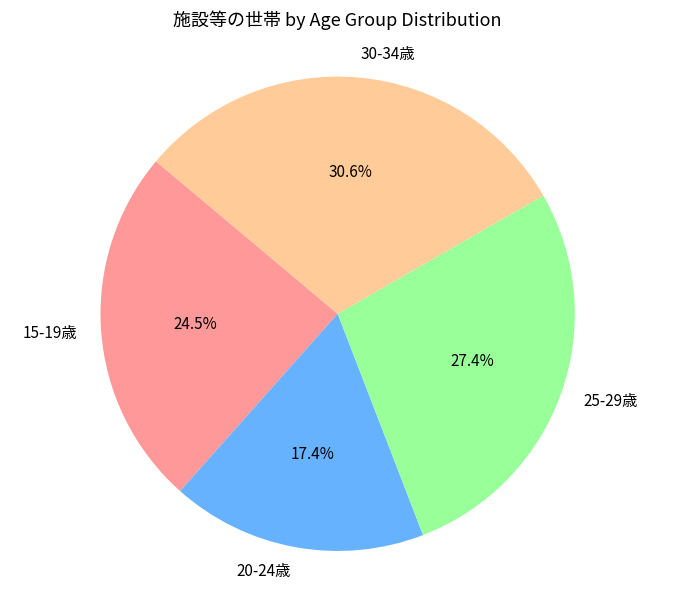

To the nearest percent, what is the average slice percentage?

25%